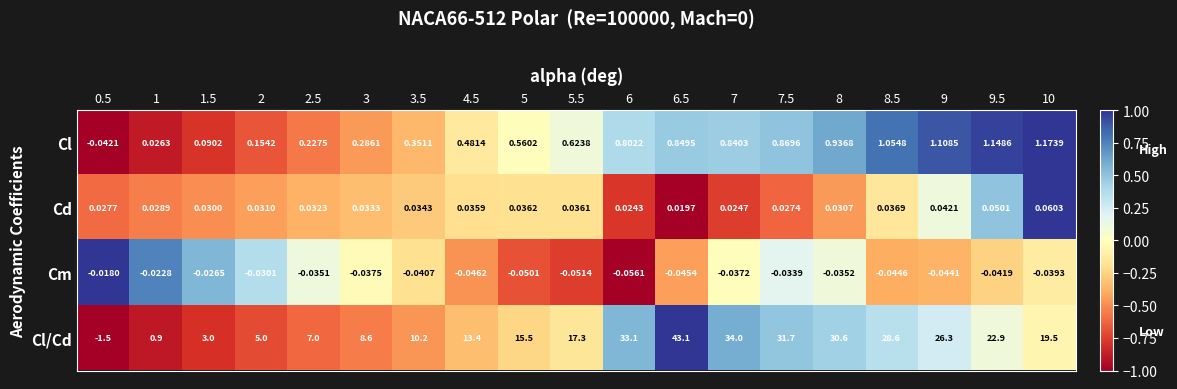

Which series has the largest total across all categories?

Cl/Cd